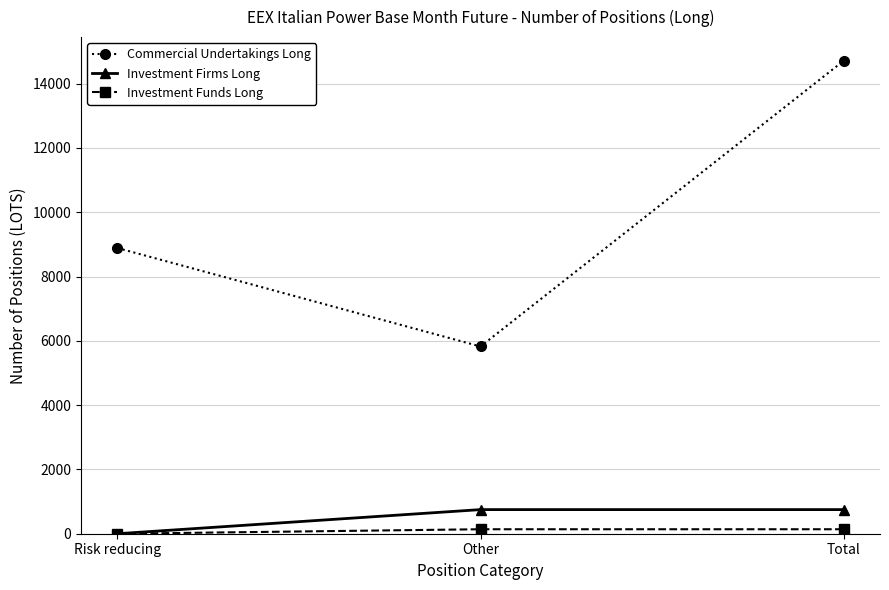

How many series are shown in this chart?

3